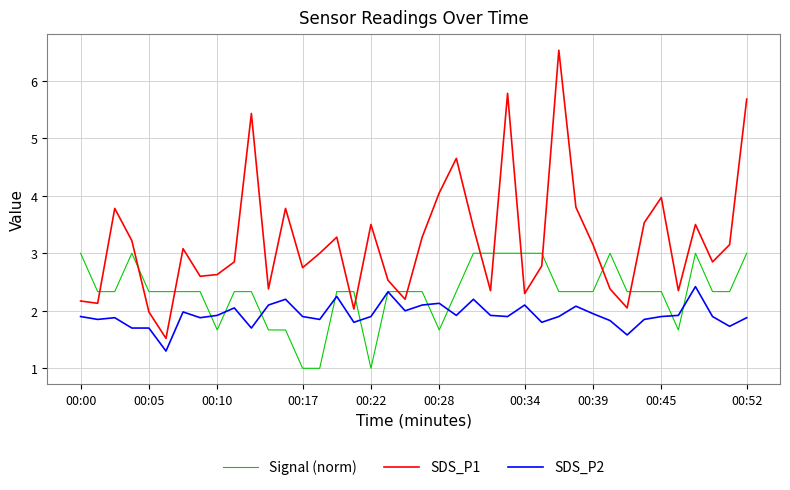

Which series has the largest range (max minus min)?

SDS_P1